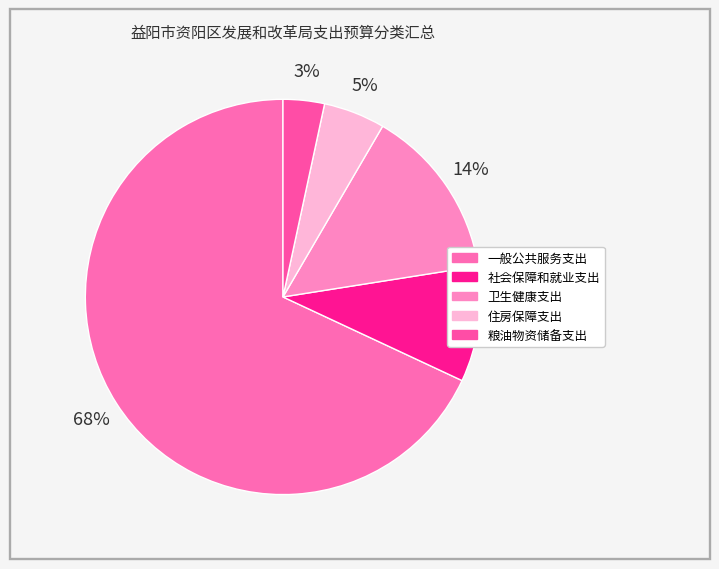

To the nearest percent, what percentage of the pie is 社会保障和就业支出?

9%